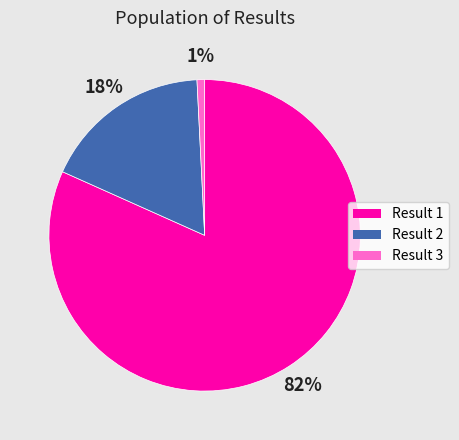

To the nearest percent, what is the average slice percentage?

33%